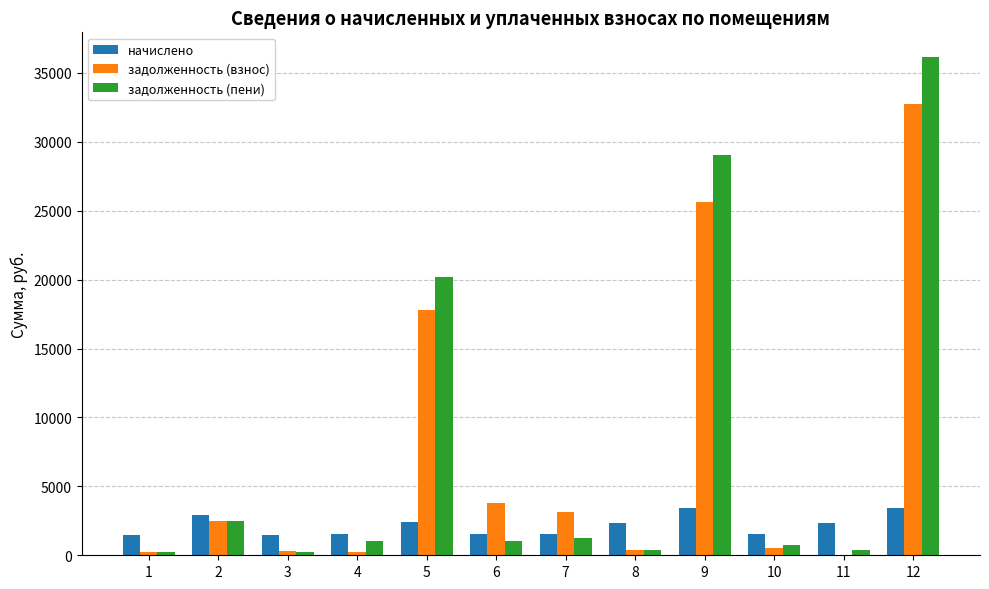

What is the total value across all series at 2?

7874.6